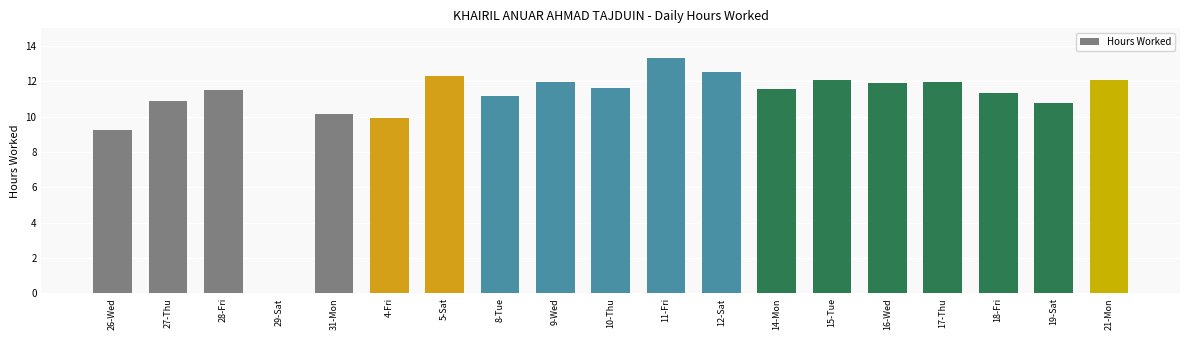

Does the chart contain stacked bars?

No